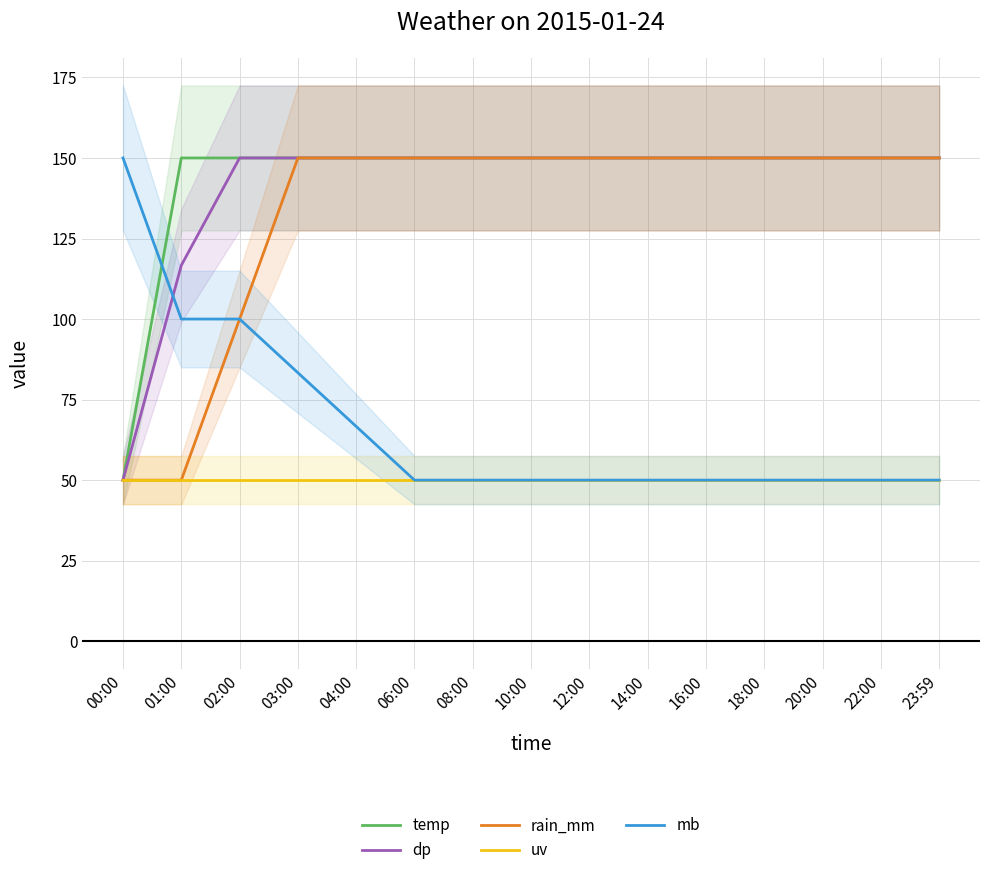

What is the total value across all series at 16:00?

550.0